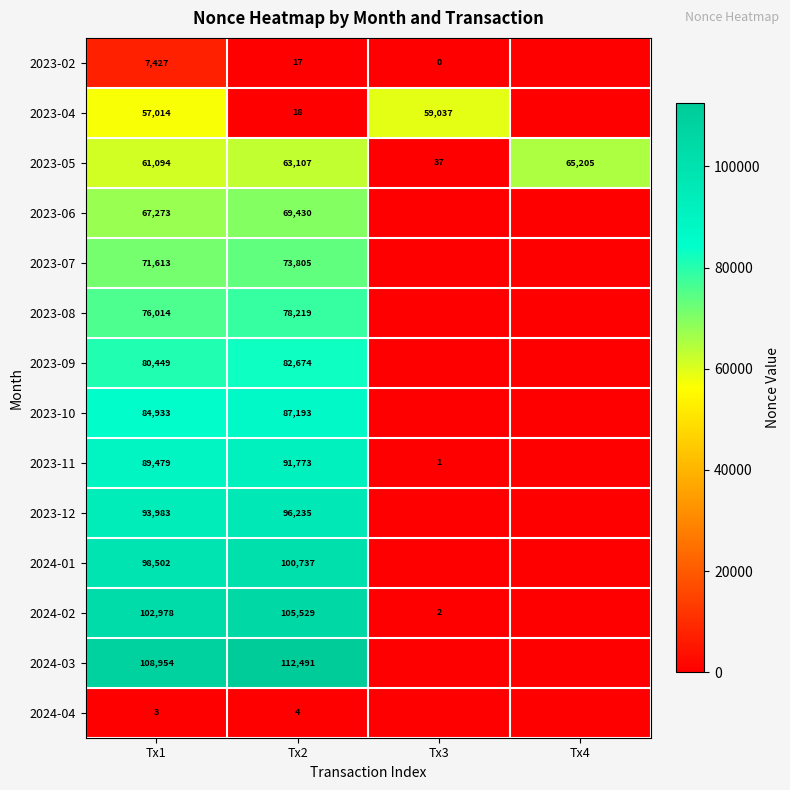

Rank the series at Tx2 from highest to lowest value.

2024-03, 2024-02, 2024-01, 2023-12, 2023-11, 2023-10, 2023-09, 2023-08, 2023-07, 2023-06, 2023-05, 2023-04, 2023-02, 2024-04